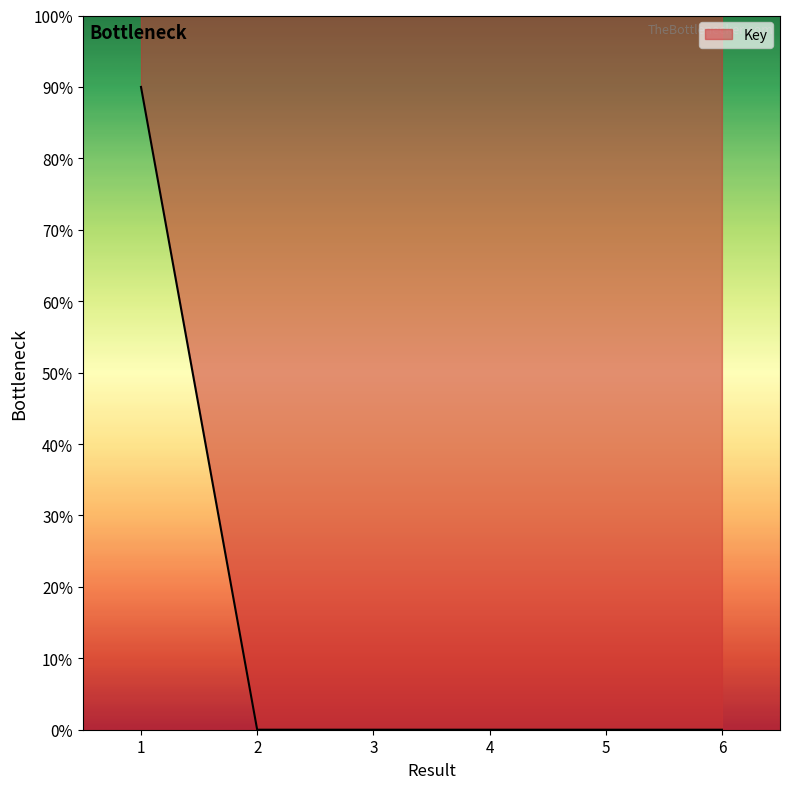

Which category has the lowest value across all series?

6